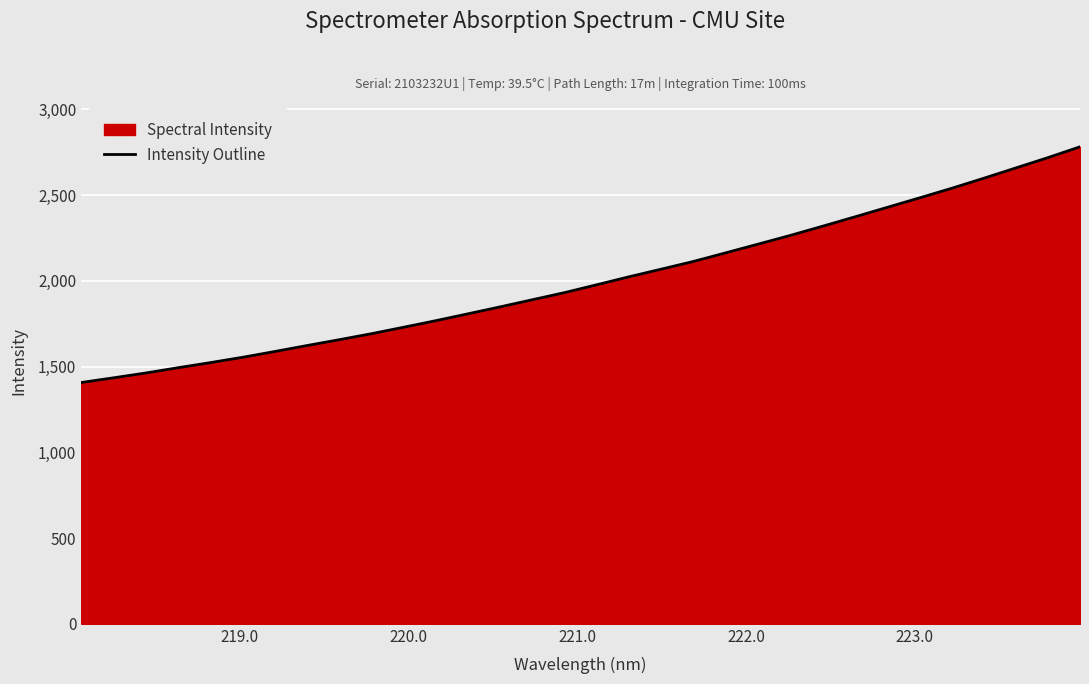

True or false: there are more than 2 points higher than both neighbors.

False